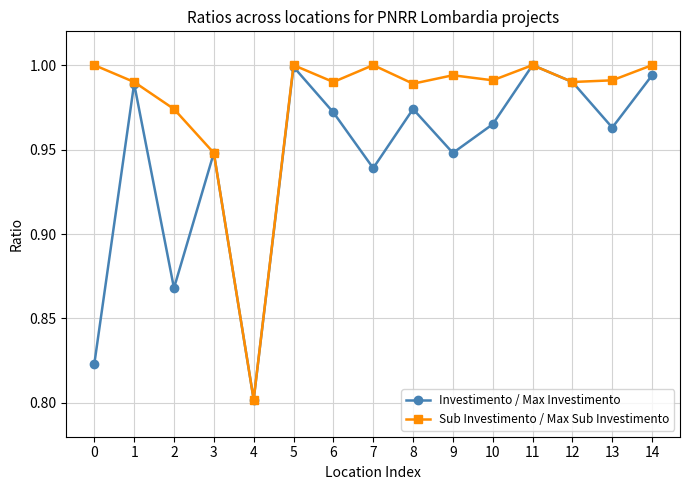

Is it true that Sub Investimento / Max Sub Investimento equals 1.0 at 10?

True